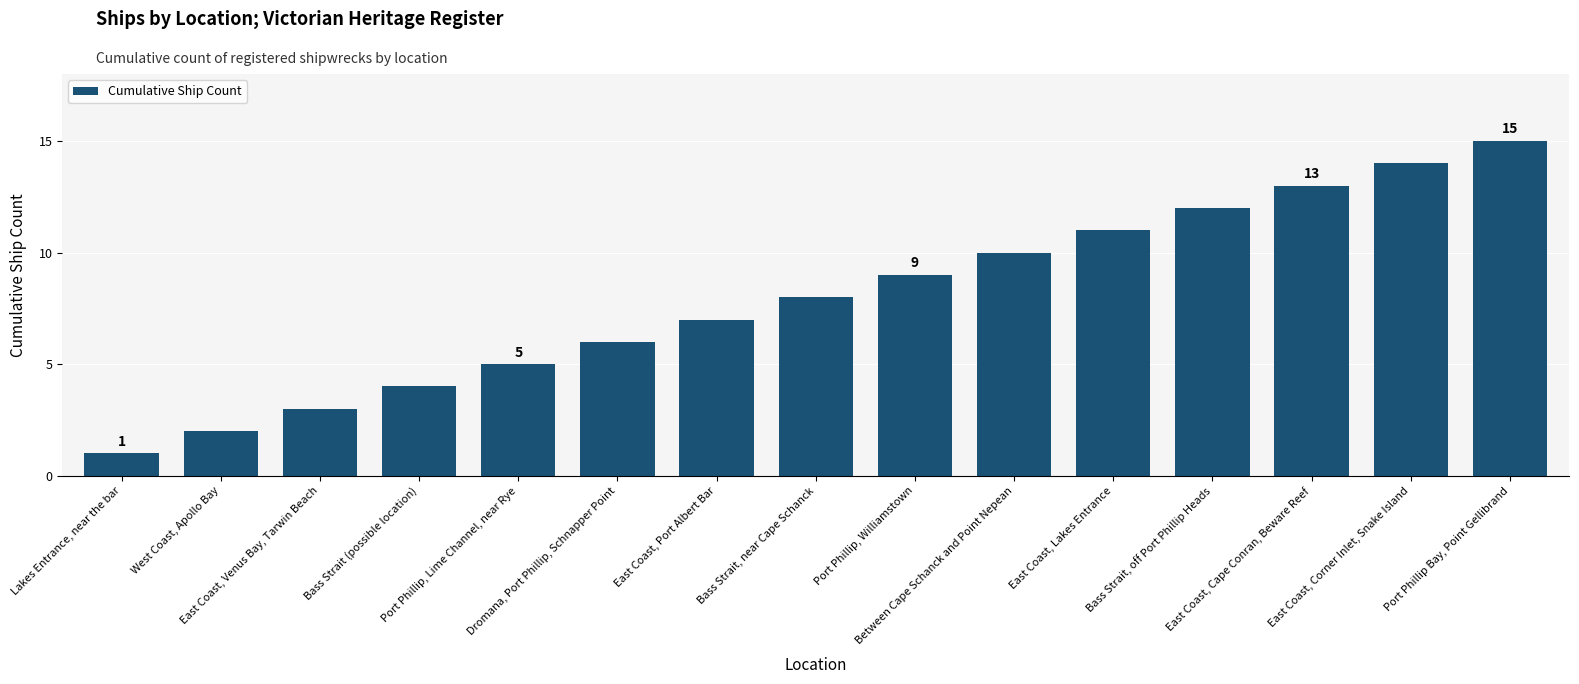

What is the label of the 1st bar from the left?

Lakes Entrance, near the bar